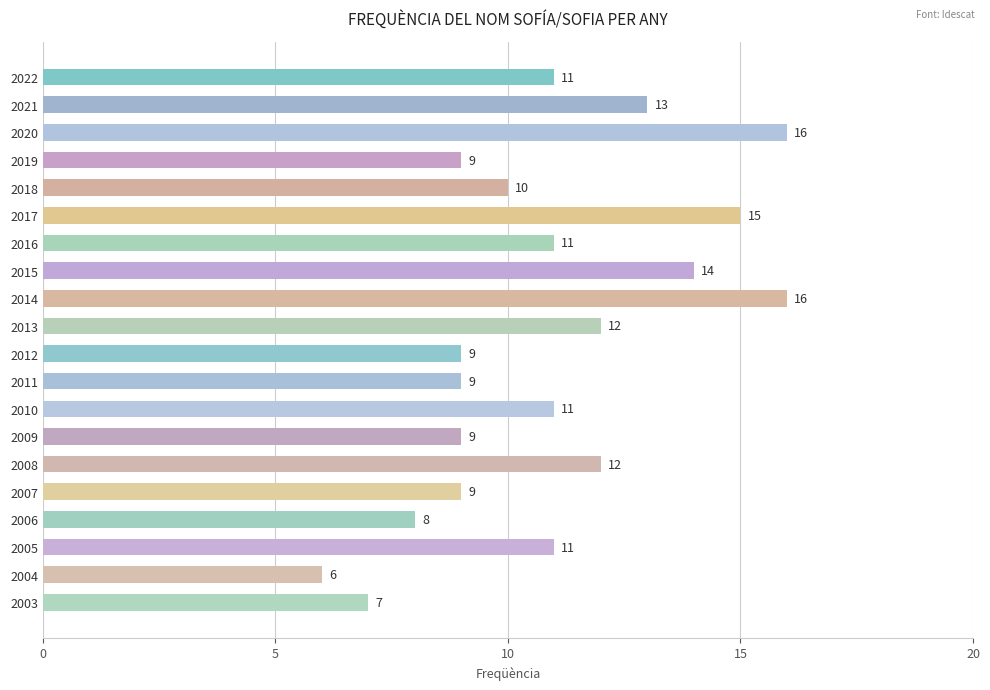

Reading top to bottom, extract all data points from this chart.

2022=11	2021=13	2020=16	2019=9	2018=10	2017=15	2016=11	2015=14	2014=16	2013=12	2012=9	2011=9	2010=11	2009=9	2008=12	2007=9	2006=8	2005=11	2004=6	2003=7